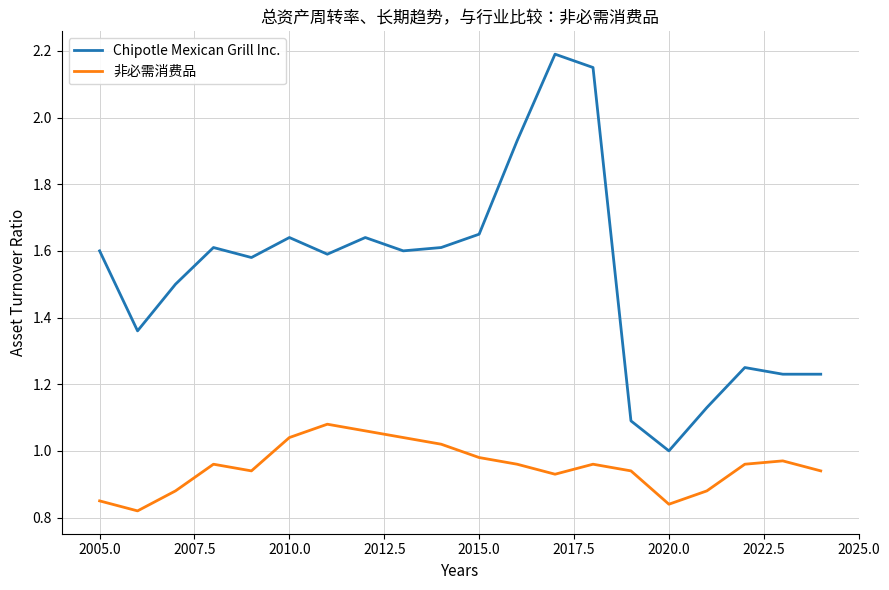

What is the maximum value shown in the chart?

2.2